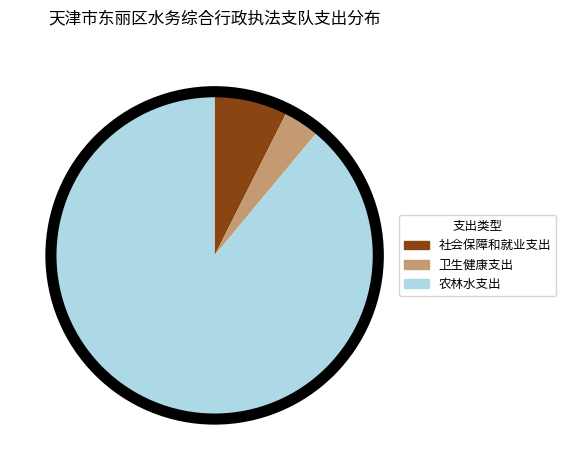

Approximately how many times larger is the value at 社会保障和就业支出 compared to 农林水支出?

0.1